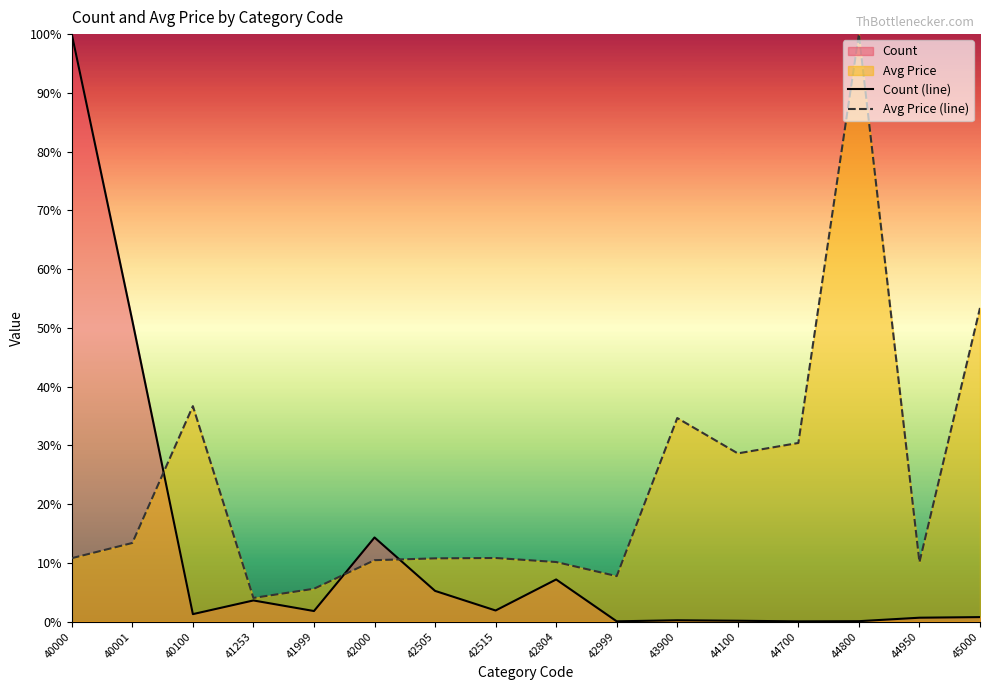

Reading left to right, list all the values displayed in this chart.

Count (line): 40000=100.0	40001=51.2	40100=1.3	41253=3.6	41999=1.8	42000=14.3	42505=5.2	42515=1.9	42804=7.2	42999=0.0	43900=0.2	44100=0.1	44700=0.0	44800=0.1	44950=0.7	45000=0.8
Avg Price (line): 40000=10.8	40001=13.4	40100=36.7	41253=4.0	41999=5.6	42000=10.4	42505=10.8	42515=10.8	42804=10.1	42999=7.7	43900=34.6	44100=28.6	44700=30.4	44800=100.0	44950=10.1	45000=53.4